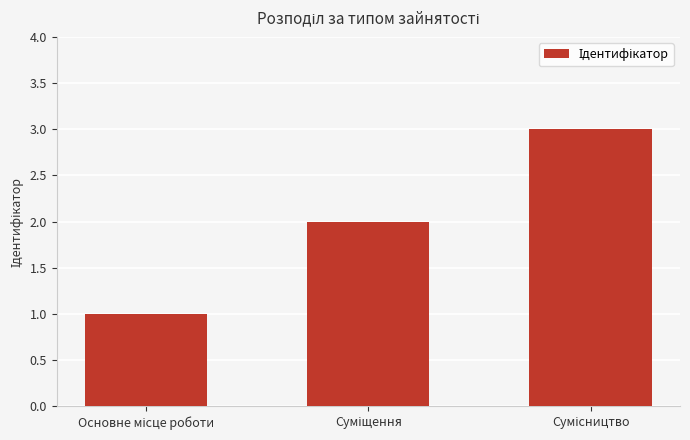

What is the maximum value shown in the chart?

3